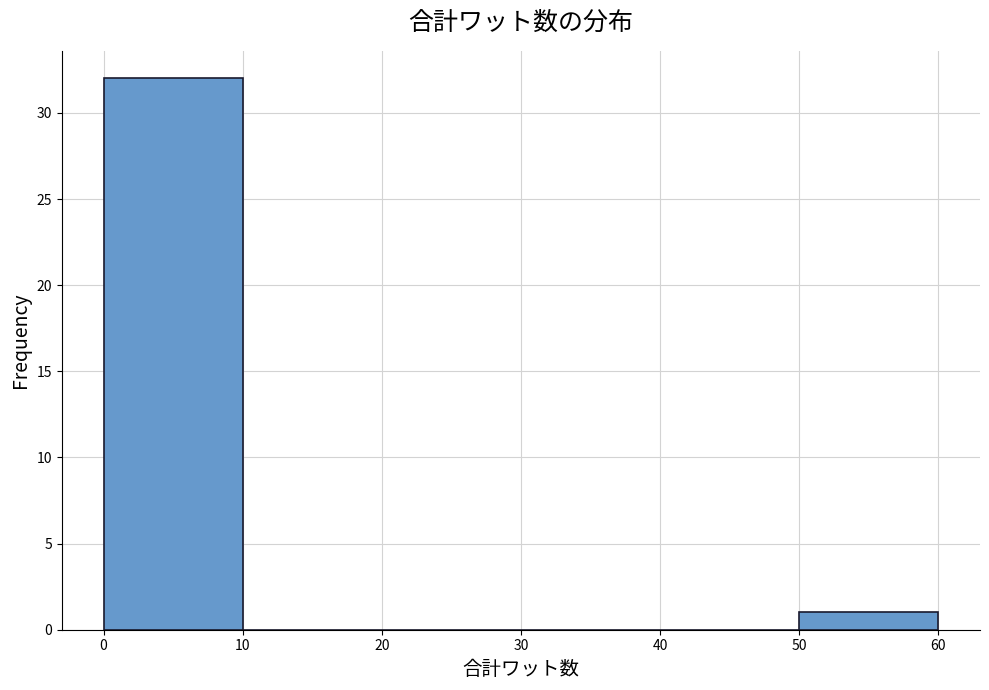

Reading left to right, list every bar in this chart as the range it spans on the x-axis followed by its height. The values are not printed on the chart, so give them approximately, as read against the axis.

0 to 10: 32
10 to 20: 0
20 to 30: 0
30 to 40: 0
40 to 50: 0
50 to 60: 1